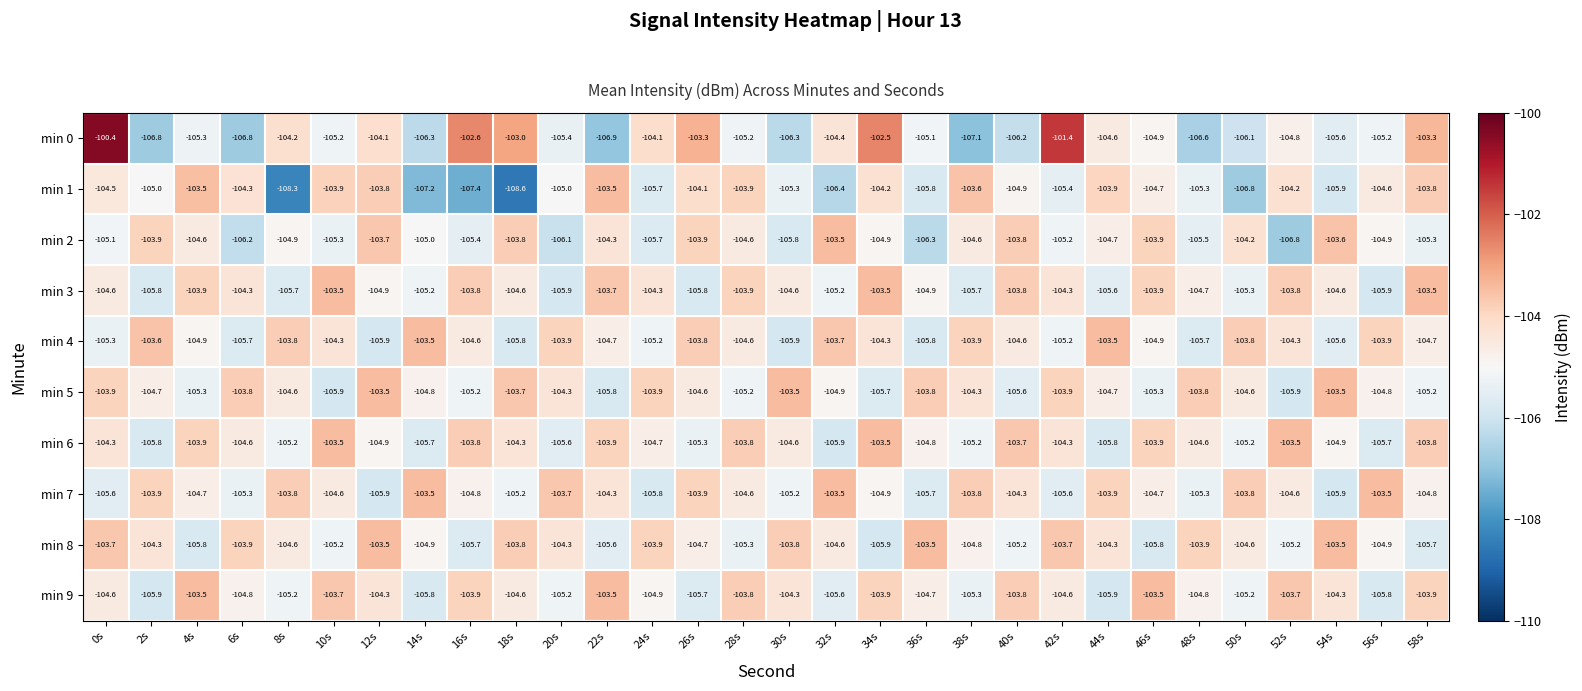

At which category is the sum across all series the highest?

0s